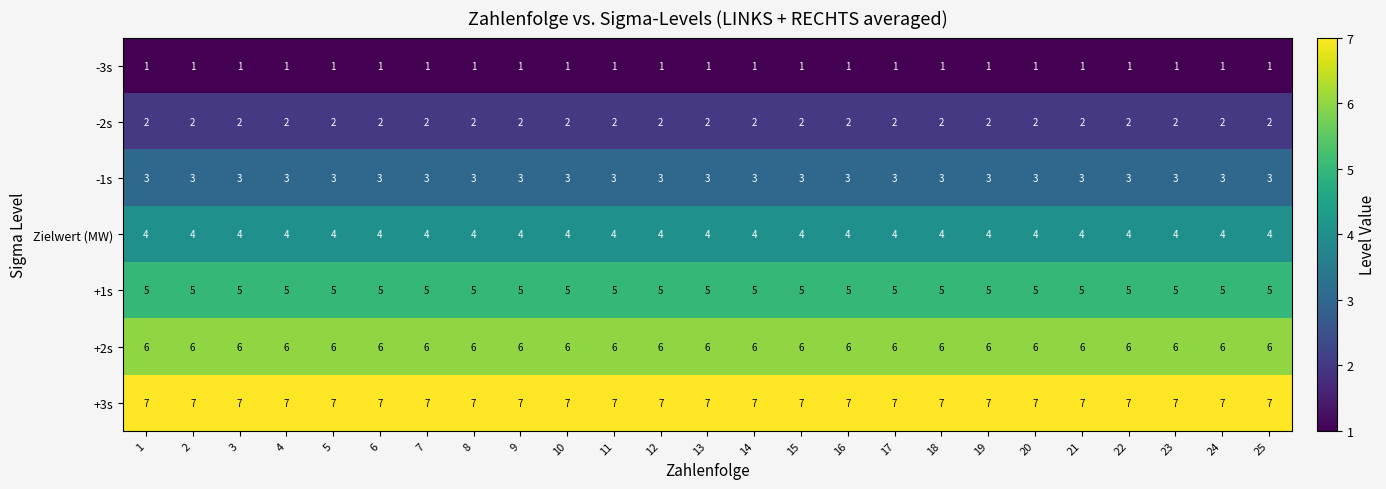

Read the +2s value at 6.

6